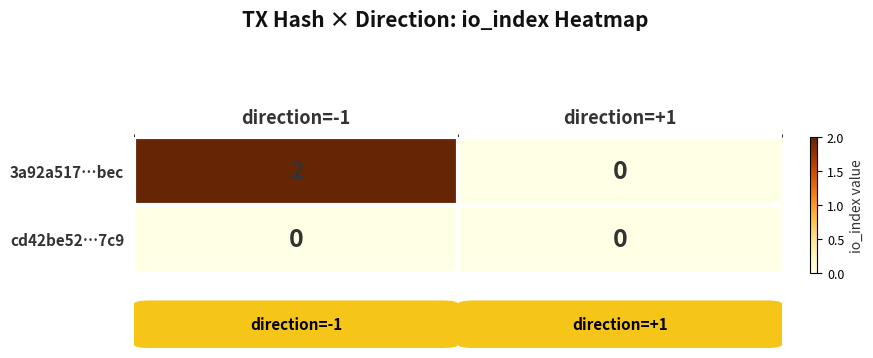

True or false: cd42be52…7c9 has a value of 0 at direction=+1.

True